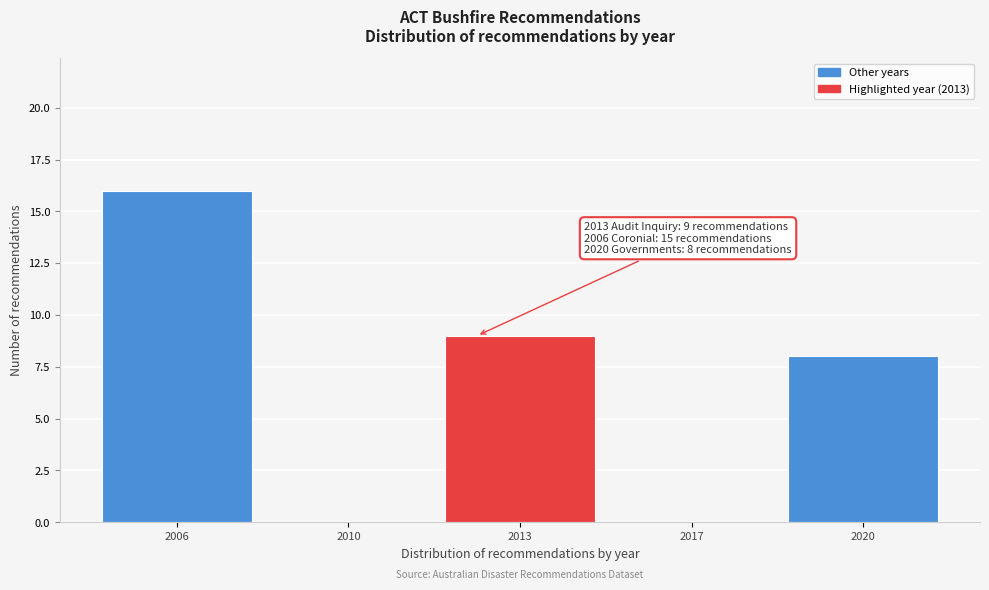

Reading right to left, what are all the values shown in this chart?

2020=8	2017=0	2013=9	2010=0	2006=16